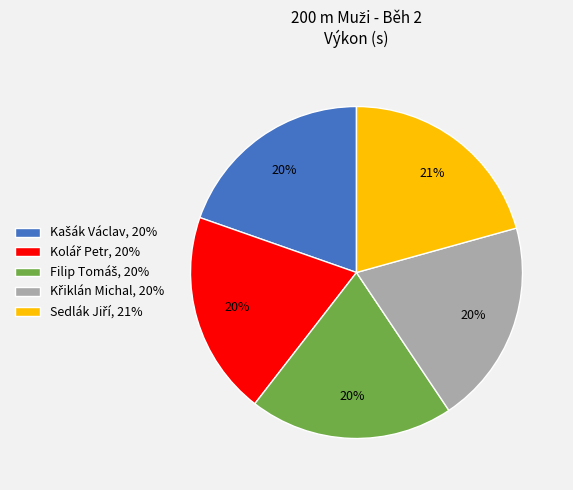

Count the number of slices in the pie.

5